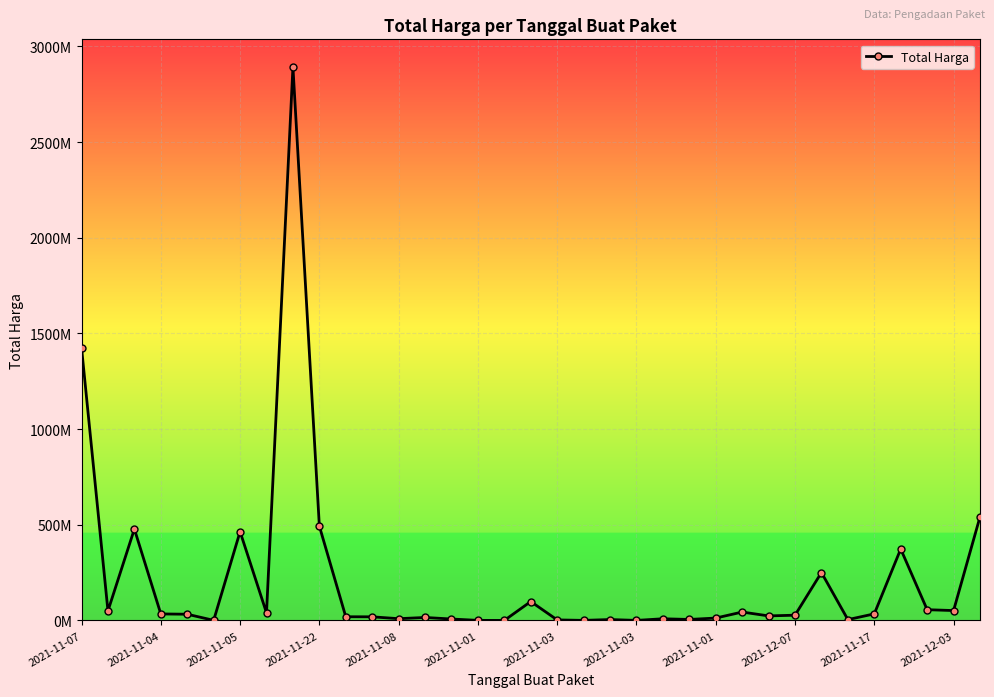

Does the chart have visible grid lines?

Yes